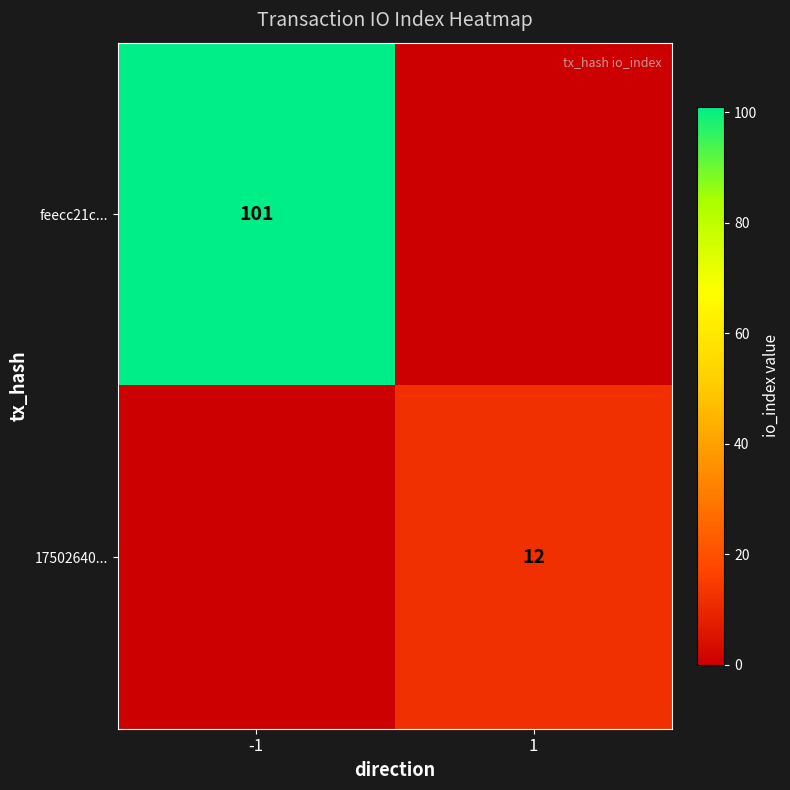

True or false: 17502640... has a value of 12 at 1.

True